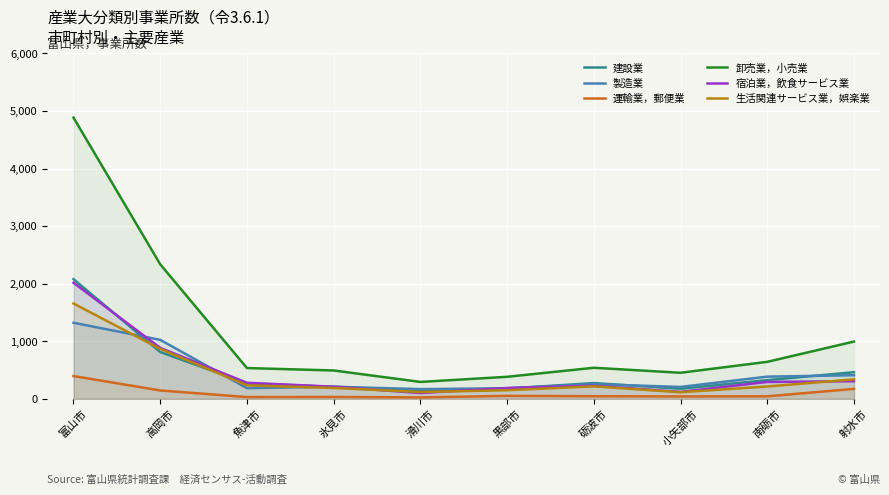

How many data points in 卸売業，小売業 are less than 540?

5